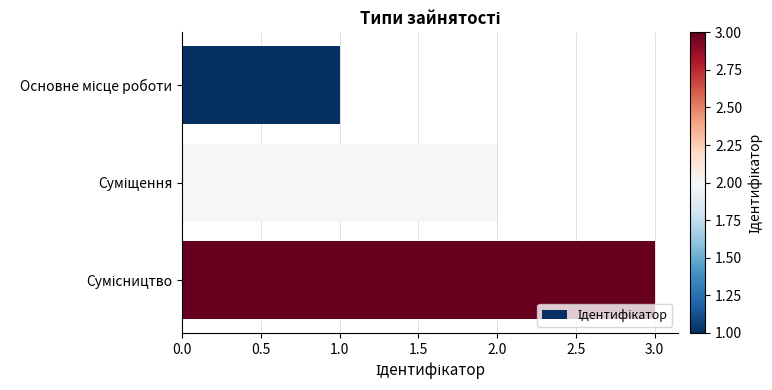

What is the sum of all values?

6